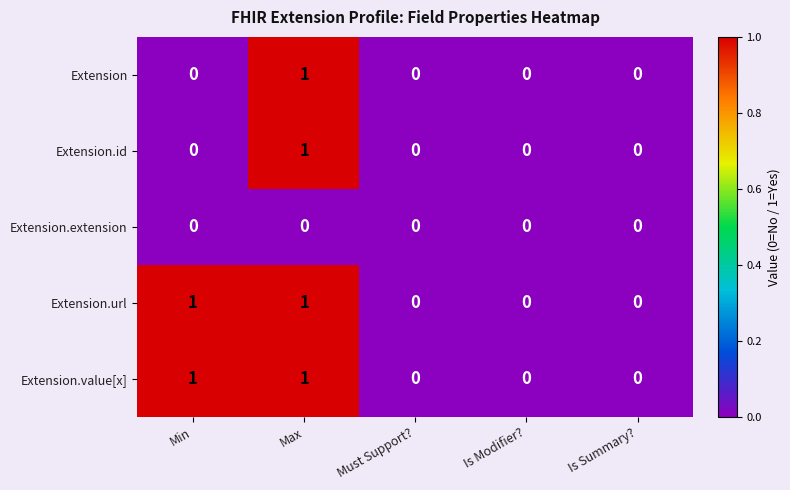

Is it true that Extension.id equals 0 at Is Summary??

True